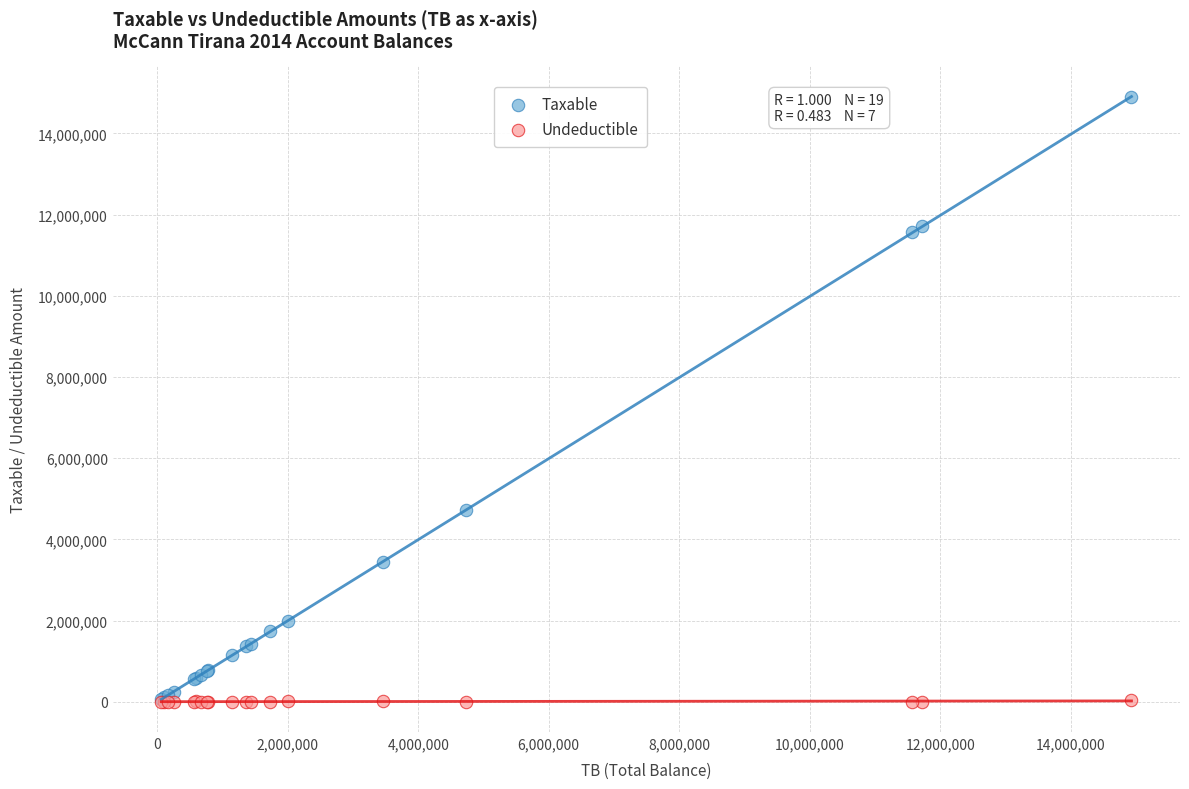

What are all the series names shown in the legend?

Taxable, Undeductible